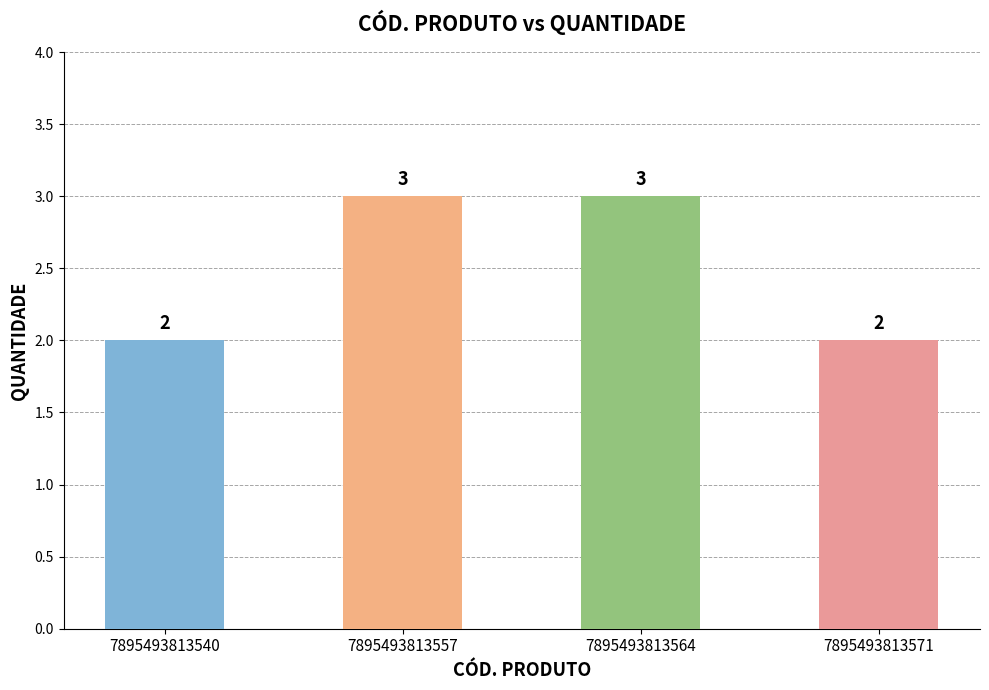

What is the difference between the maximum and minimum values?

1